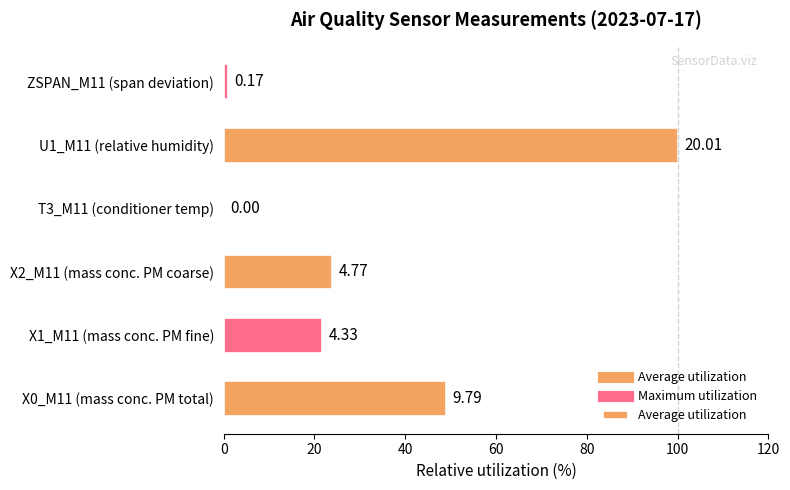

How many data points are less than 23?

3